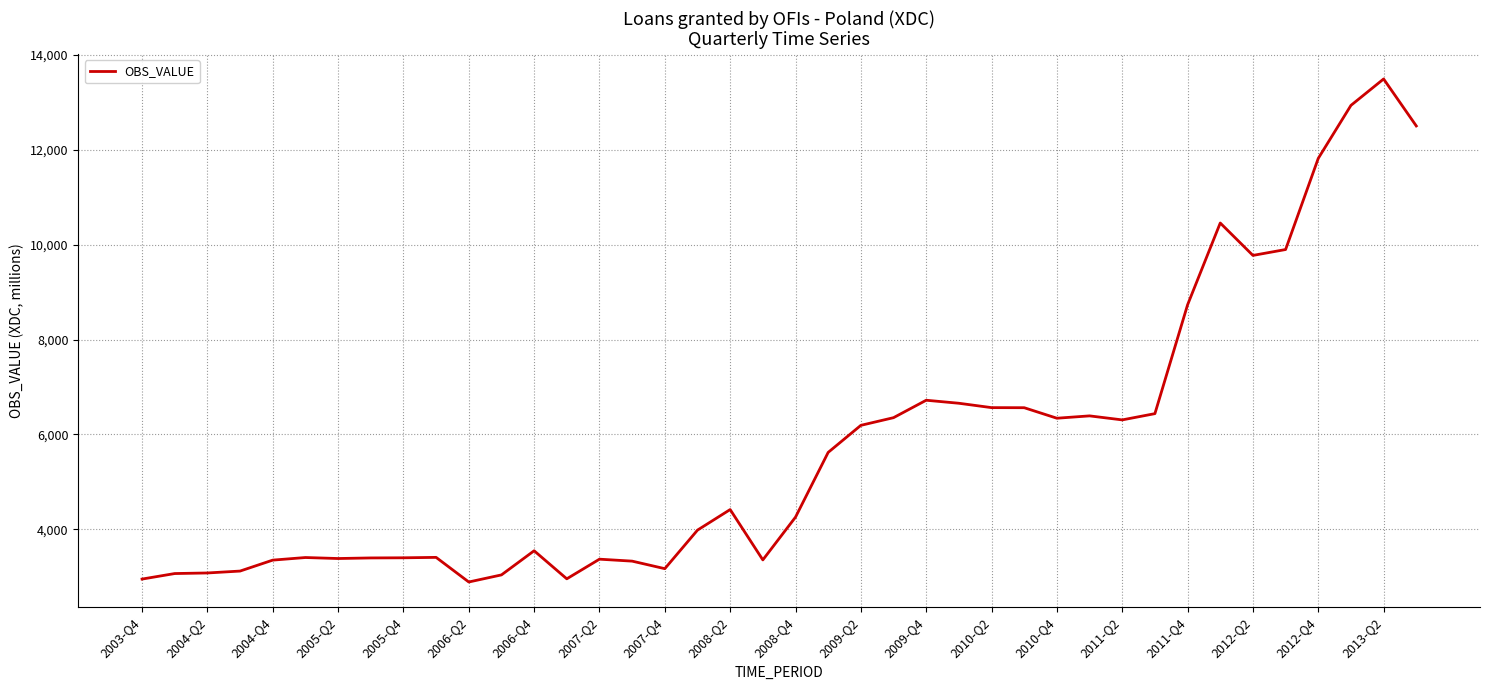

What is the average value?

5765.5